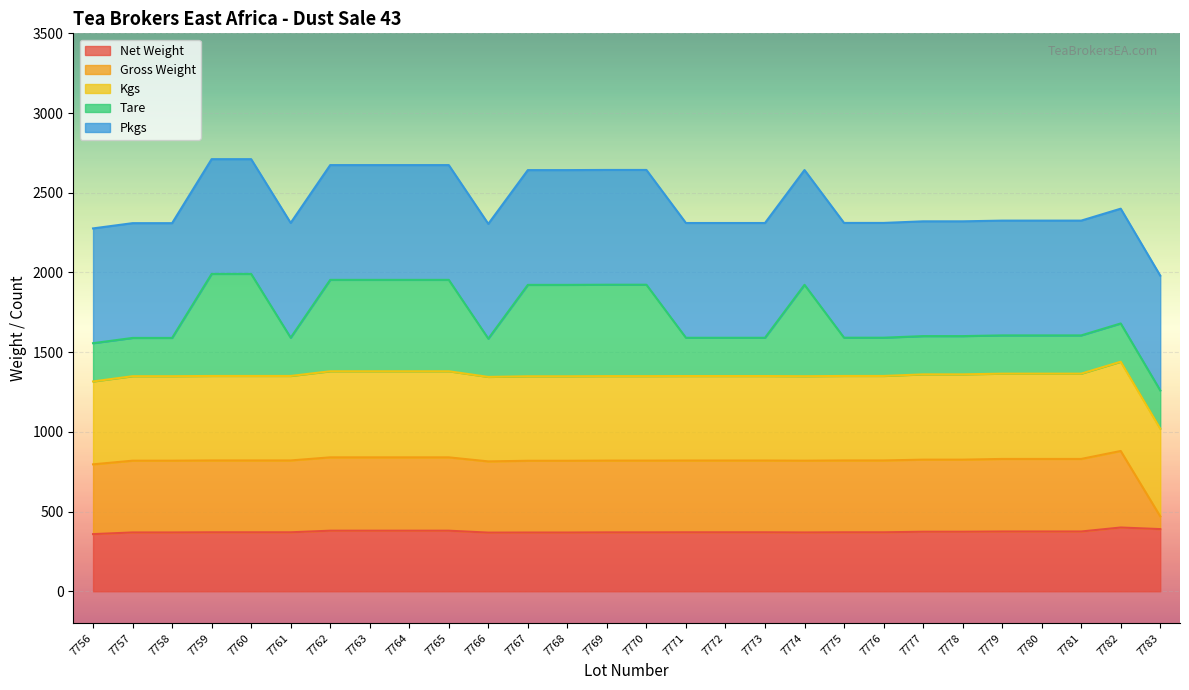

What is the total value across all series at 7757?

2309.2